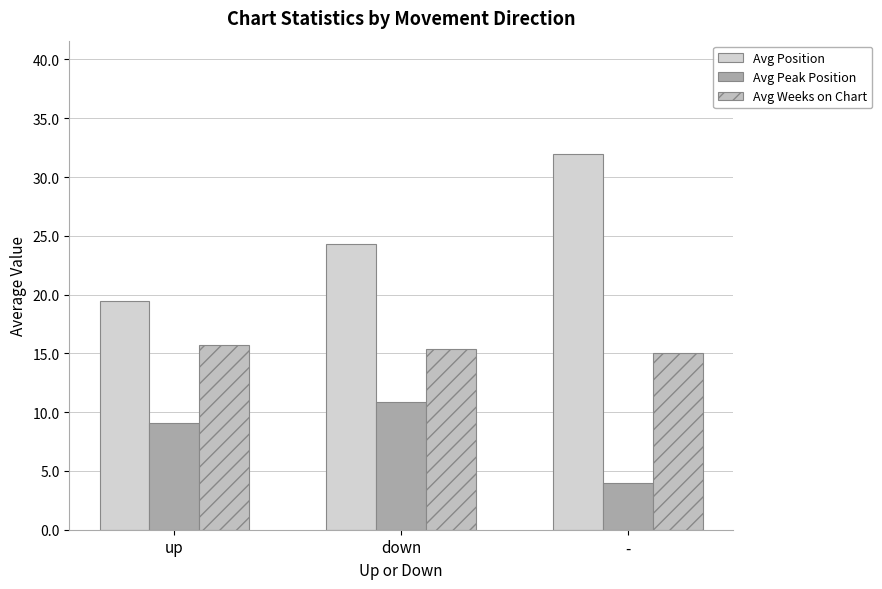

What is the greatest value displayed?

32.0